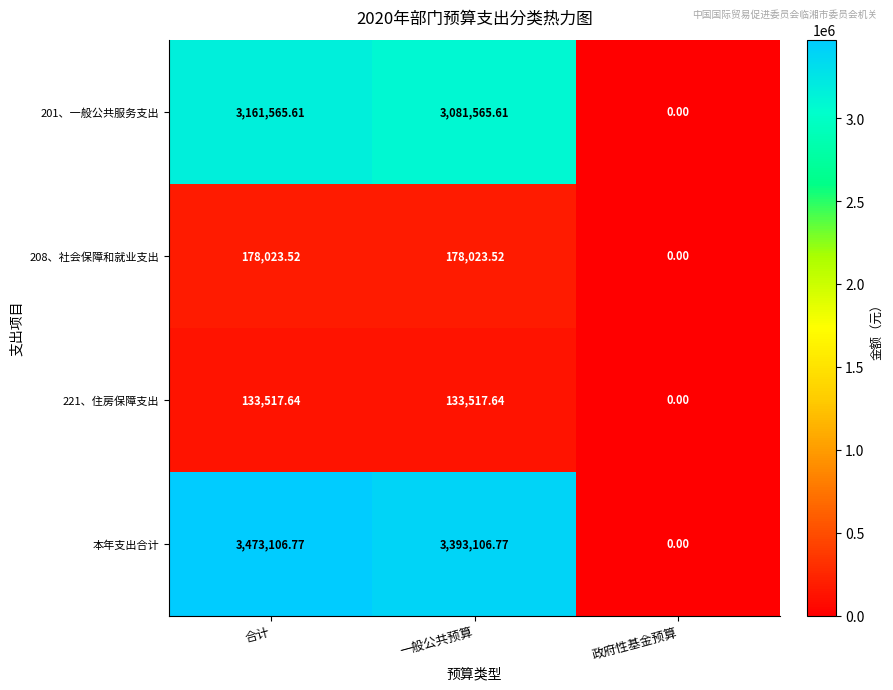

At which category is the sum across all series the highest?

合计